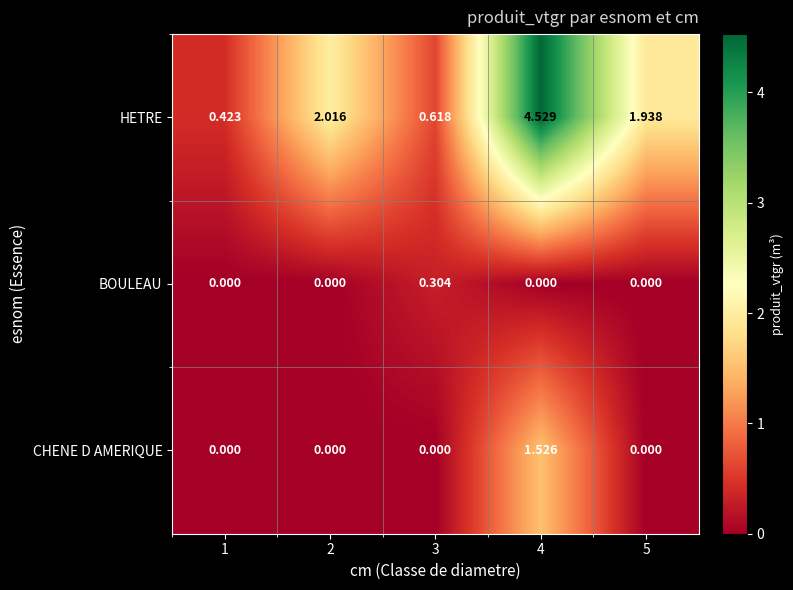

List the series in order of their peak value, highest first.

HETRE, CHENE D AMERIQUE, BOULEAU